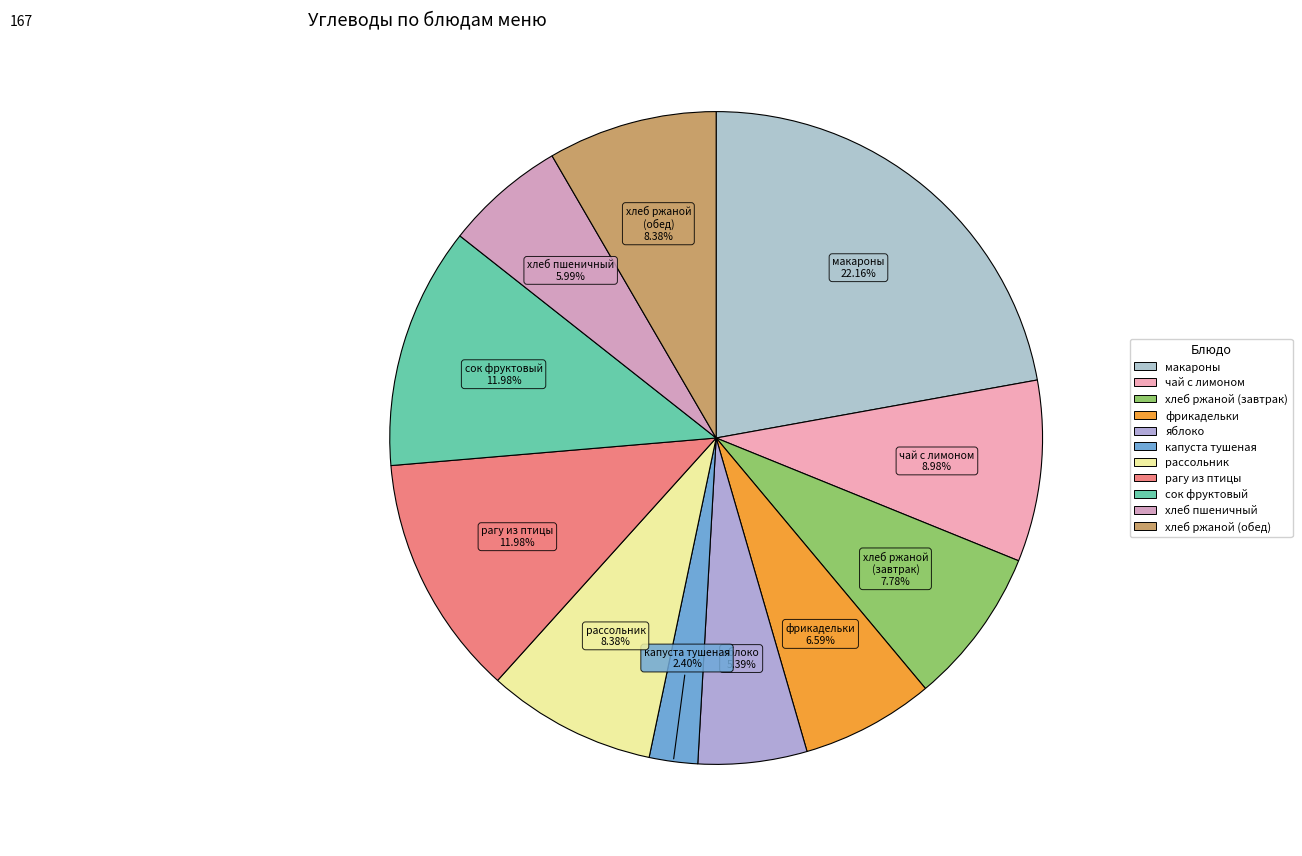

How many segments does this pie chart have?

11